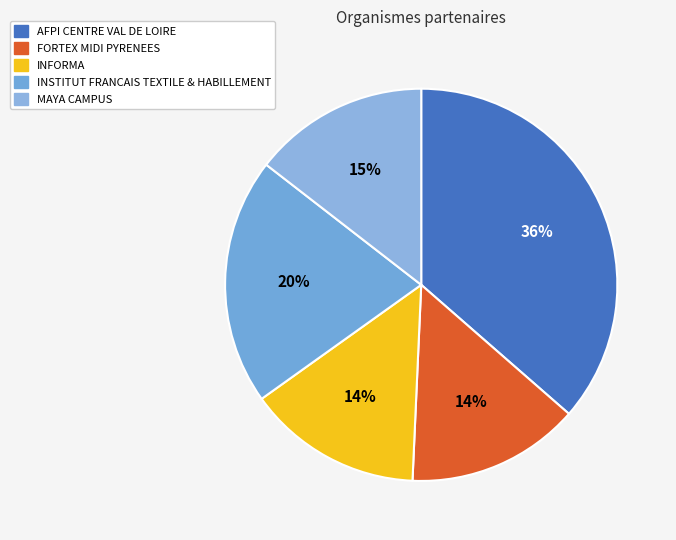

Combined, do MAYA CAMPUS and INSTITUT FRANCAIS TEXTILE & HABILLEMENT account for over 50%?

No